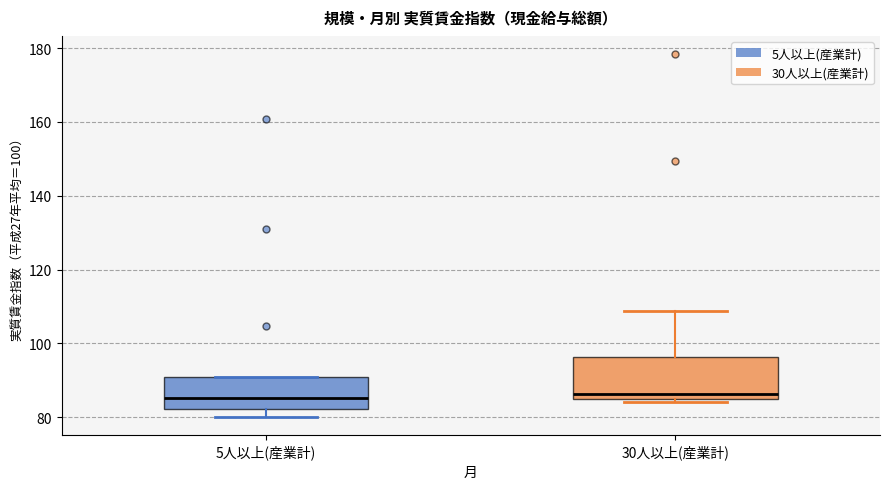

Comparing the boxes themselves (not the whiskers), which one is the tallest?

30人以上(産業計)